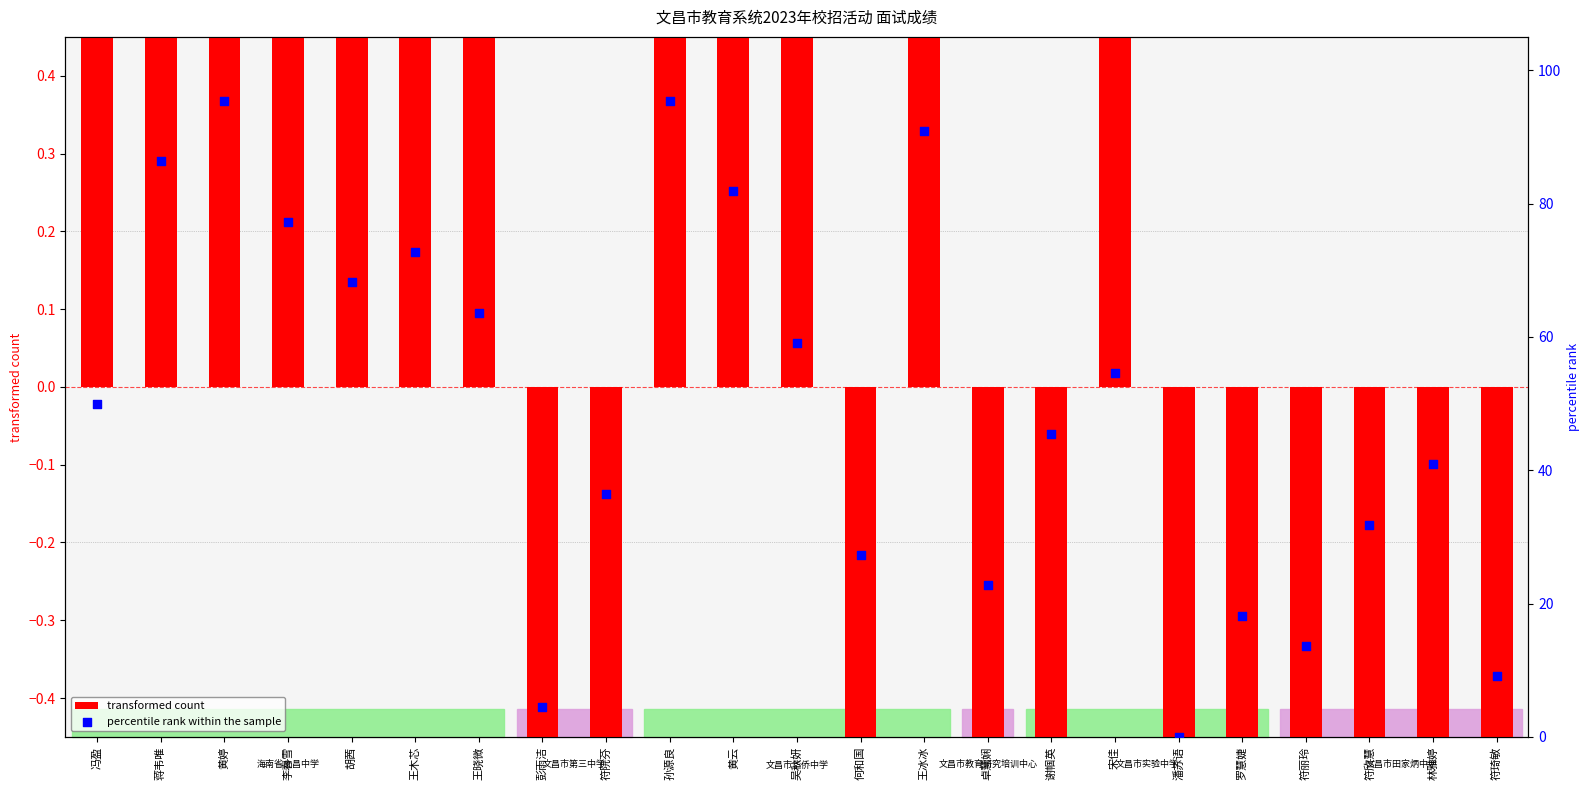

Which series reaches the maximum Y coordinate?

percentile rank within the sample